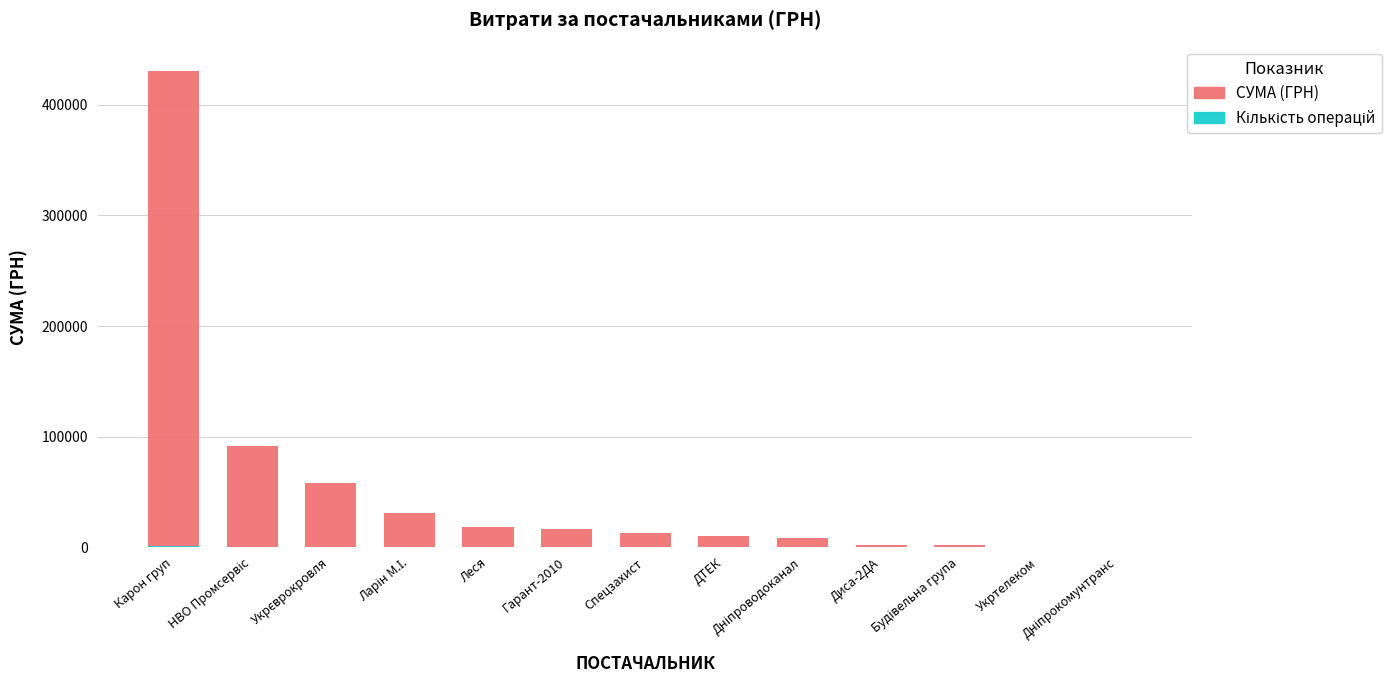

At Укртелеком, list the series in order from smallest to largest.

СУМА (ГРН), Кількість операцій